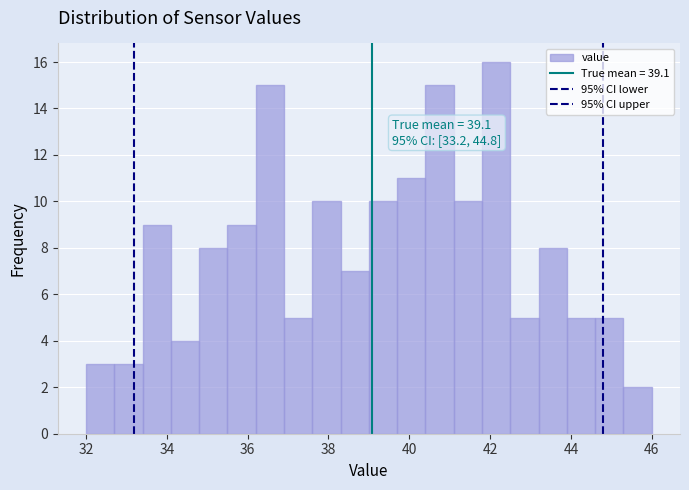

Around what value on the x-axis is the tallest bar? Give the approximate position of its centre, as read against the axis.

42.2